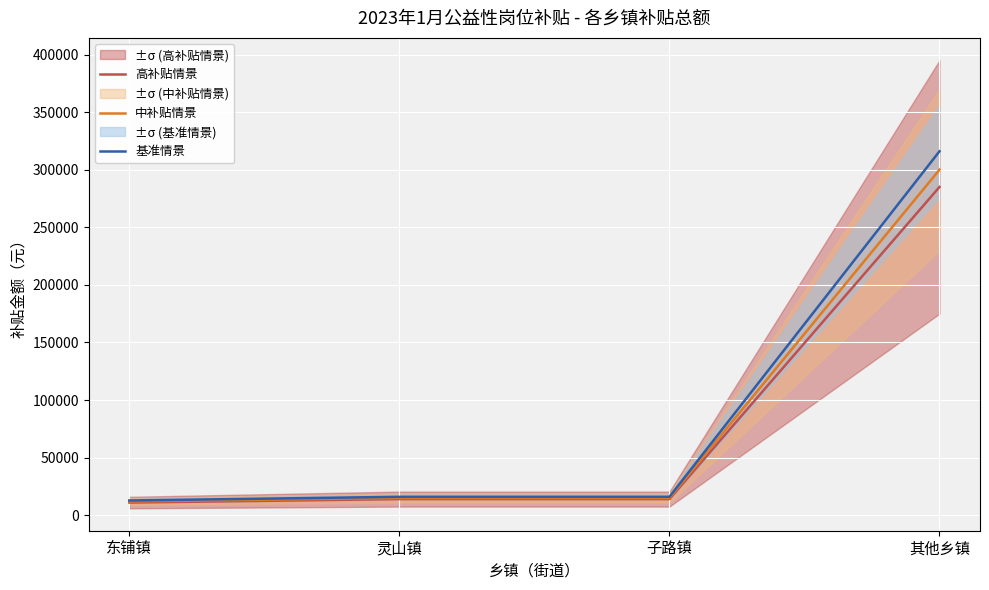

Which series has the widest spread of values?

基准情景